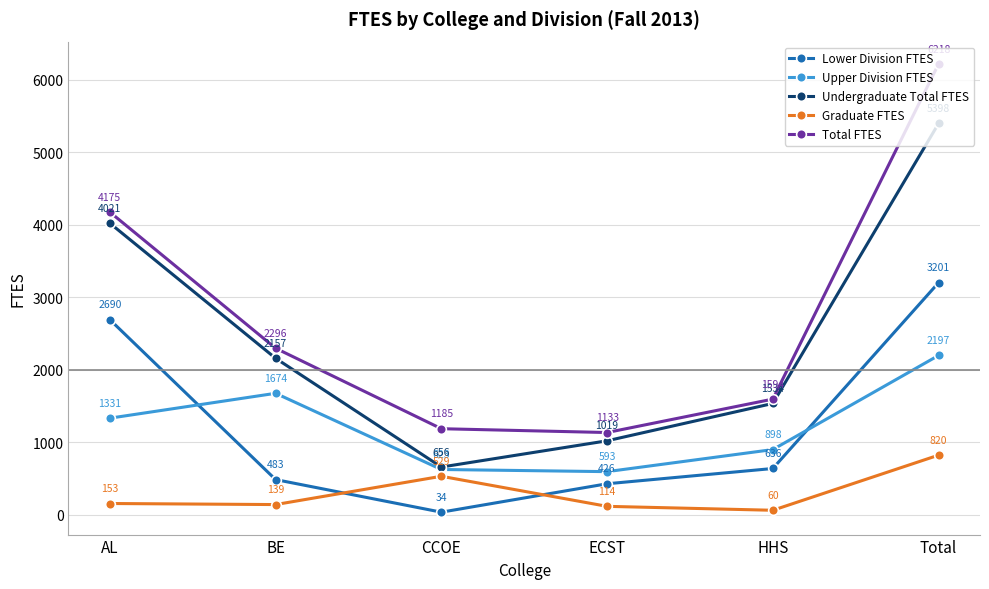

How many lines are shown in the chart?

5